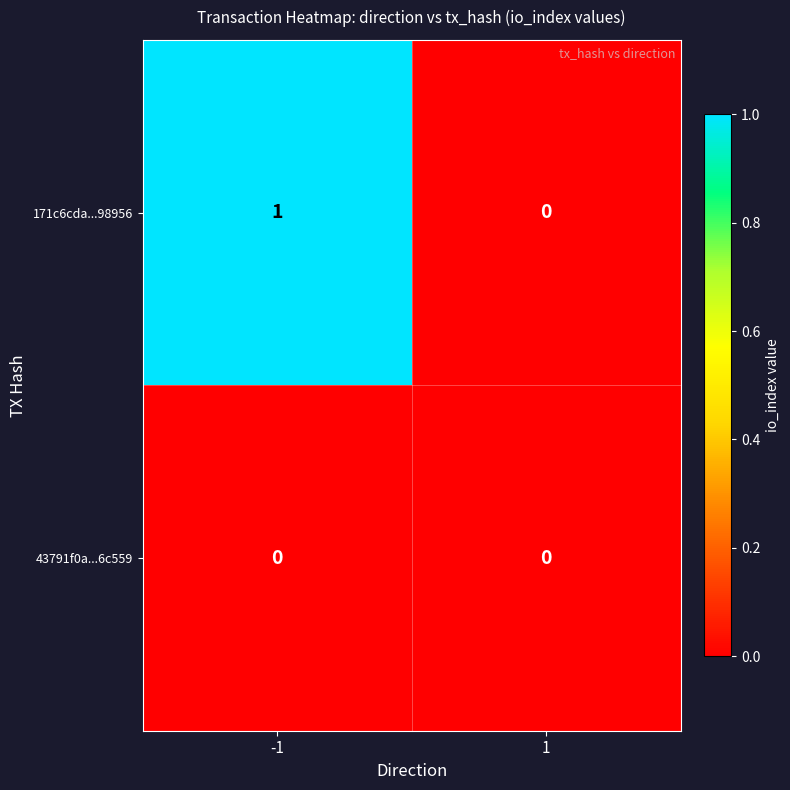

Rank the series by their maximum value, from lowest to highest.

43791f0a...6c559, 171c6cda...98956